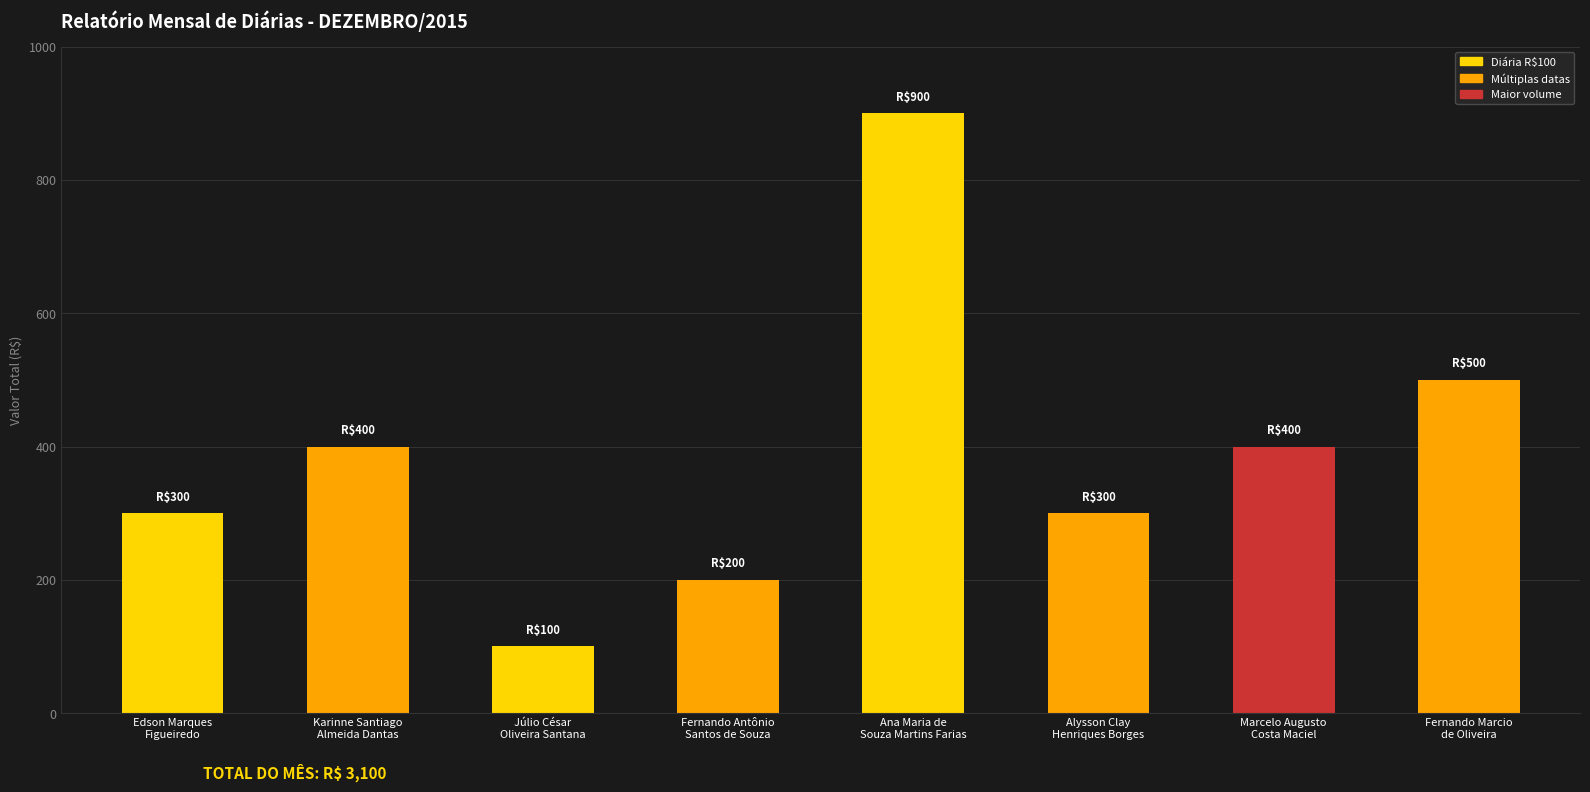

Which label corresponds to the largest value in the chart?

Ana Maria de
Souza Martins Farias